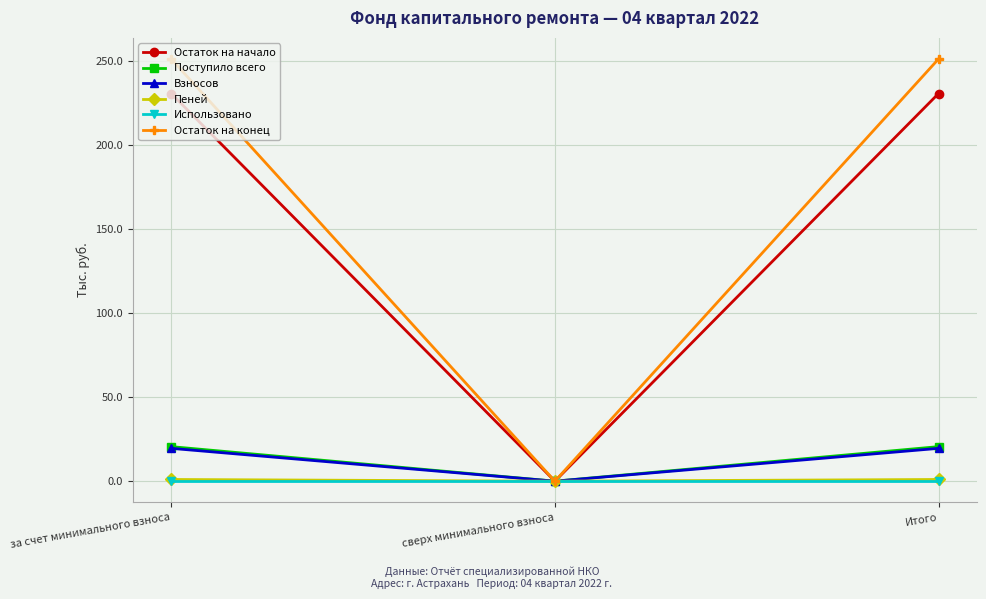

Is the value of Остаток на конец at за счет минимального взноса greater than the value of Пеней at за счет минимального взноса?

Yes